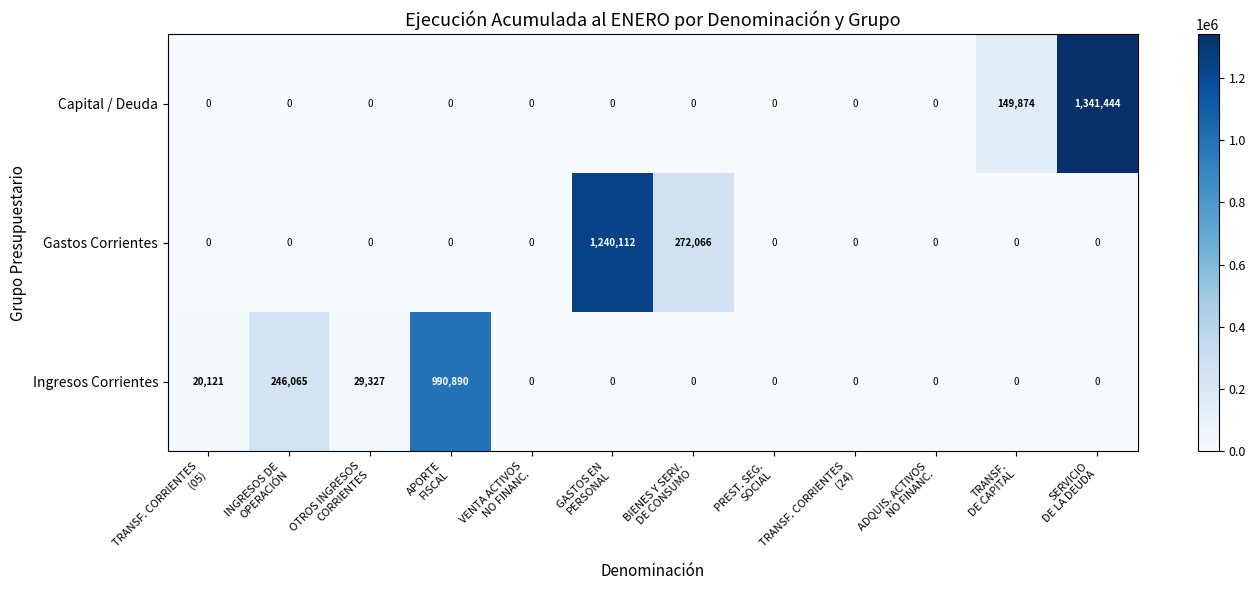

What is the sum of all Capital / Deuda values?

1491318